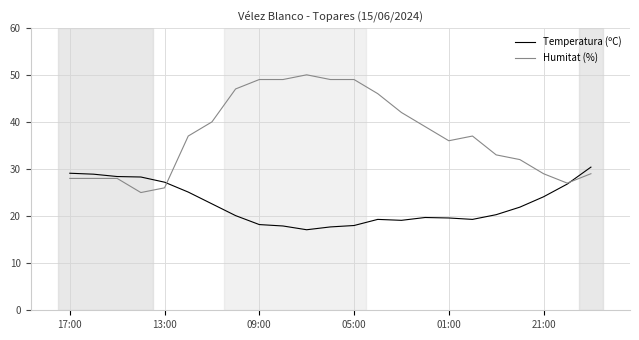

What is the minimum value shown in the chart?

17.1